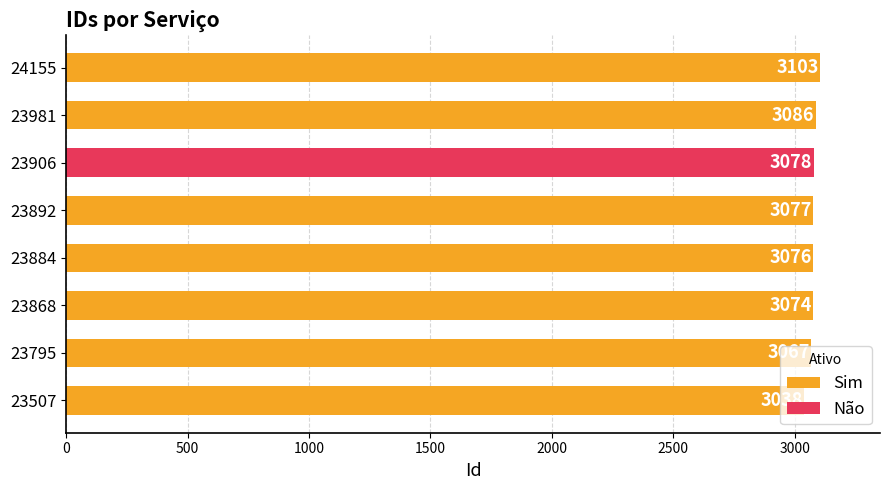

True or false: Sim has a value of 4327 at 23507.

False